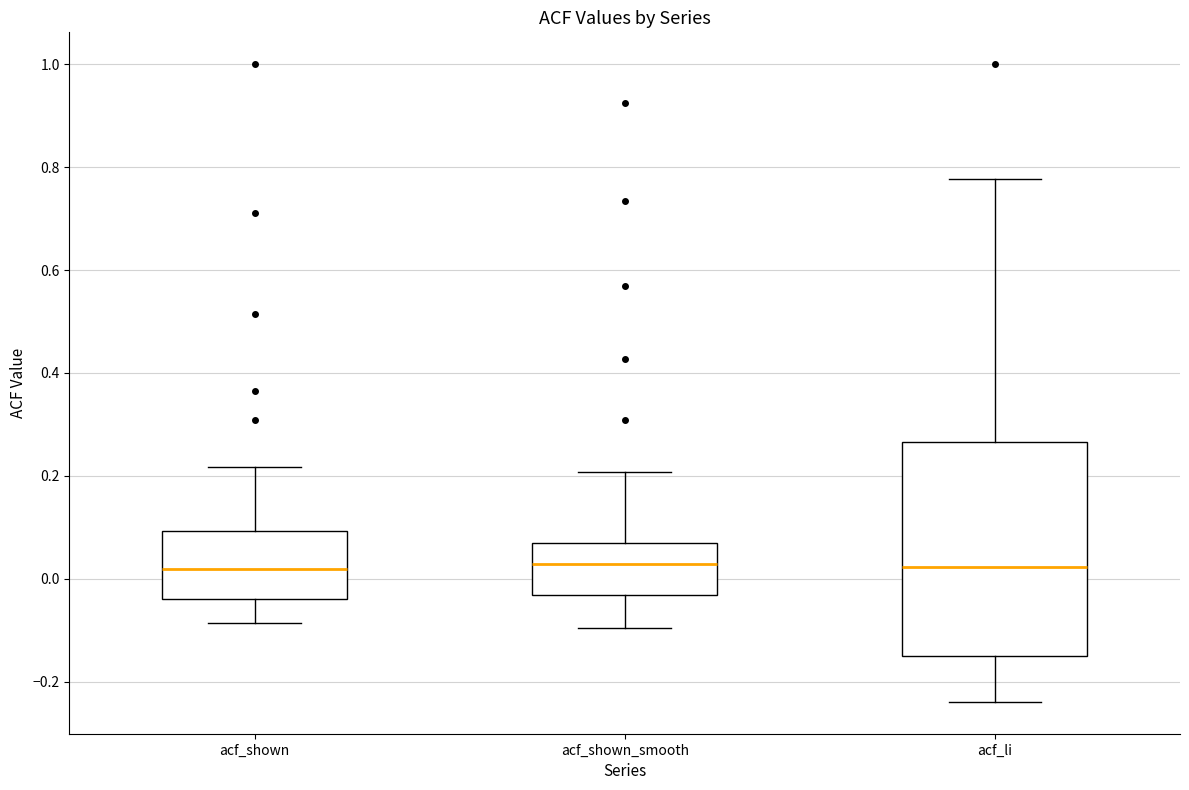

Comparing the boxes themselves (not the whiskers), which one is the tallest?

acf_li